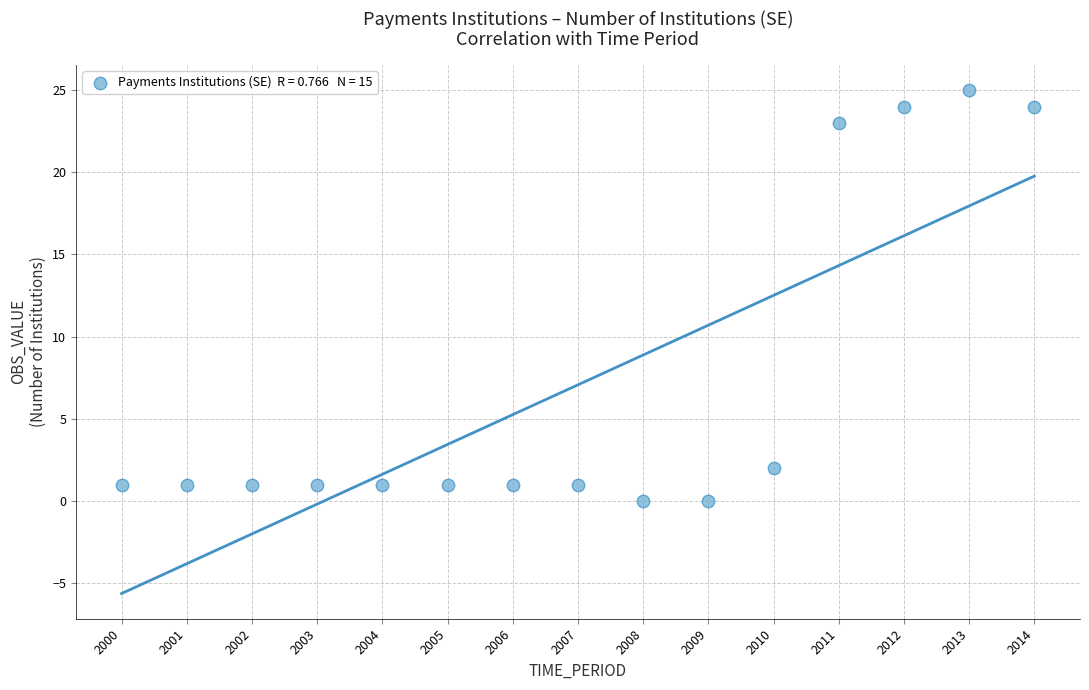

What is the range of X values (max minus min)?

14